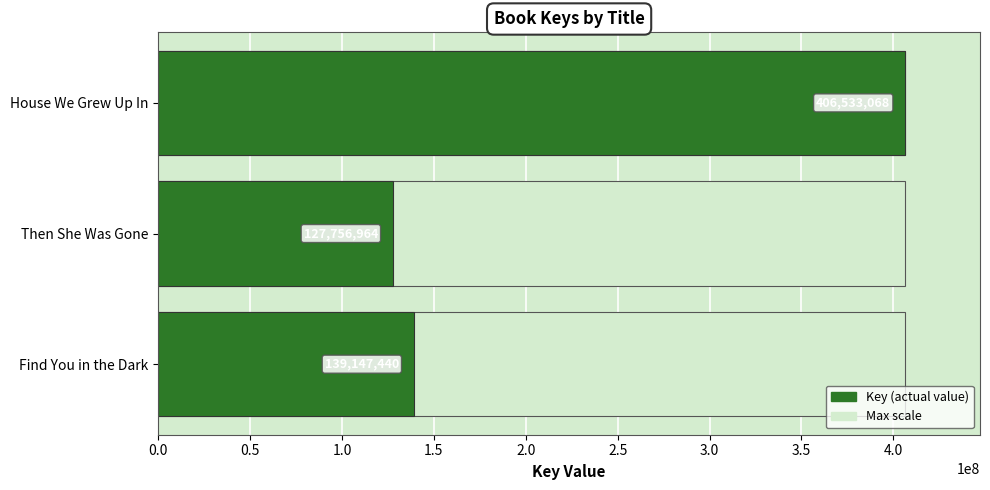

What is the approximate value at Find You in the Dark?

139147440